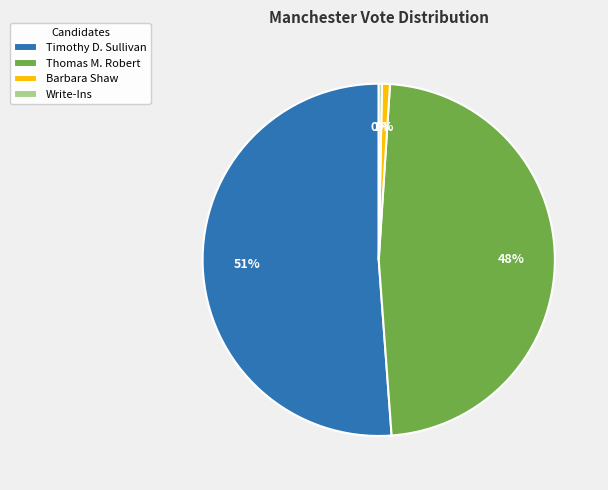

Does Thomas M. Robert account for over 50% of the chart?

No